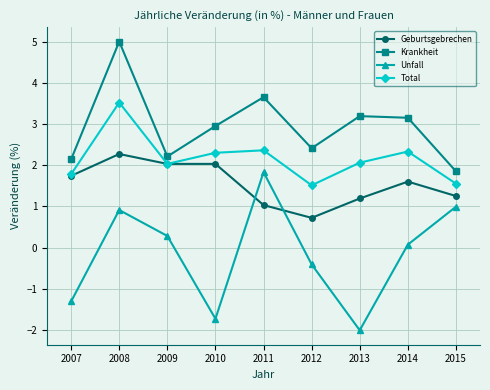

What is the maximum value for Unfall?

1.8